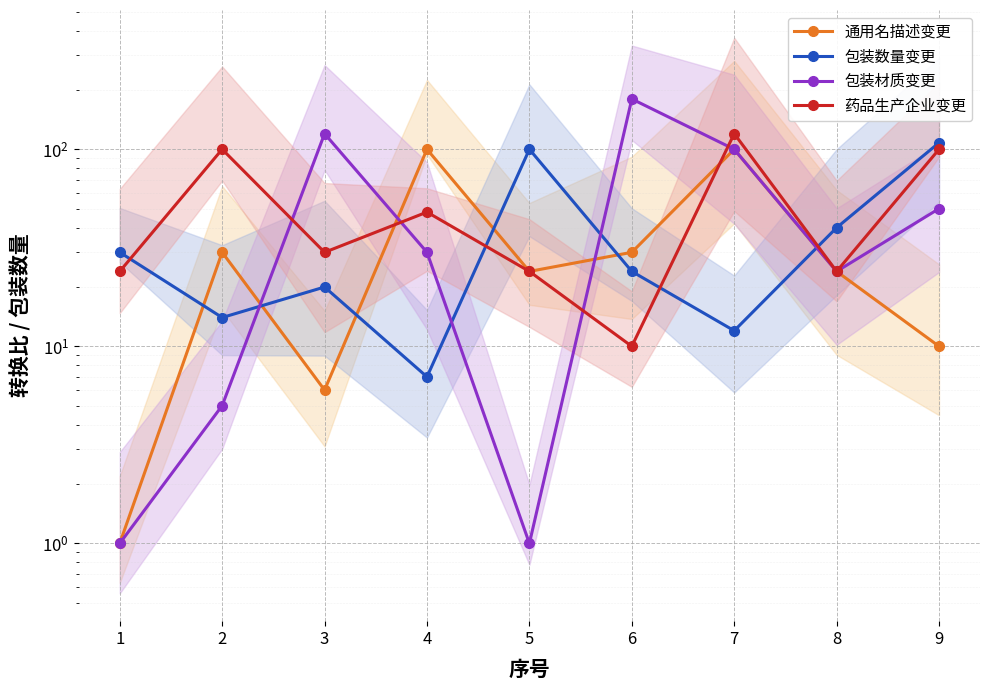

Where is the first local maximum for 包装材质变更?

3